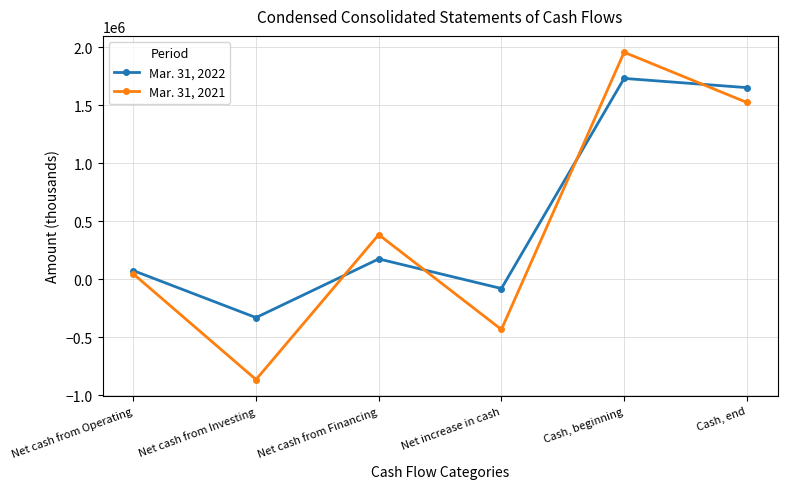

Is it true that Mar. 31, 2022 equals 175686 at Net cash from Financing?

True